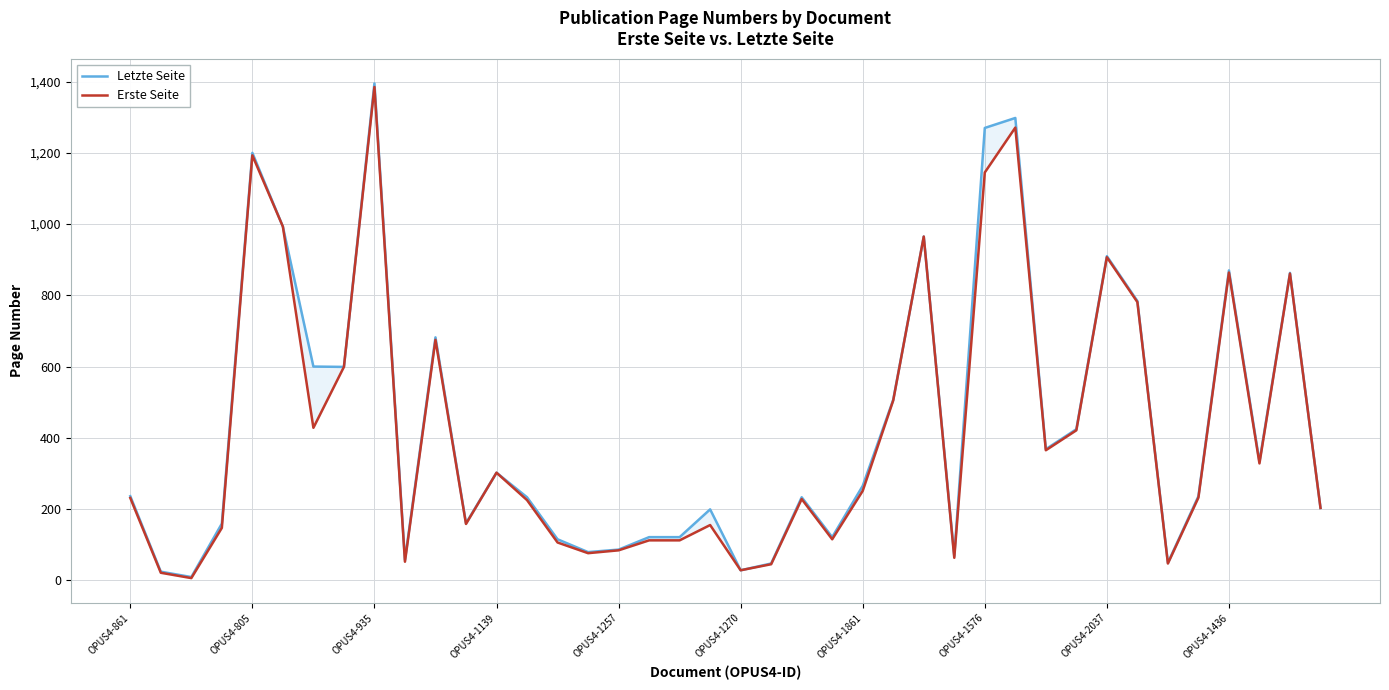

True or false: Letzte Seite and Erste Seite intersect in this chart.

False